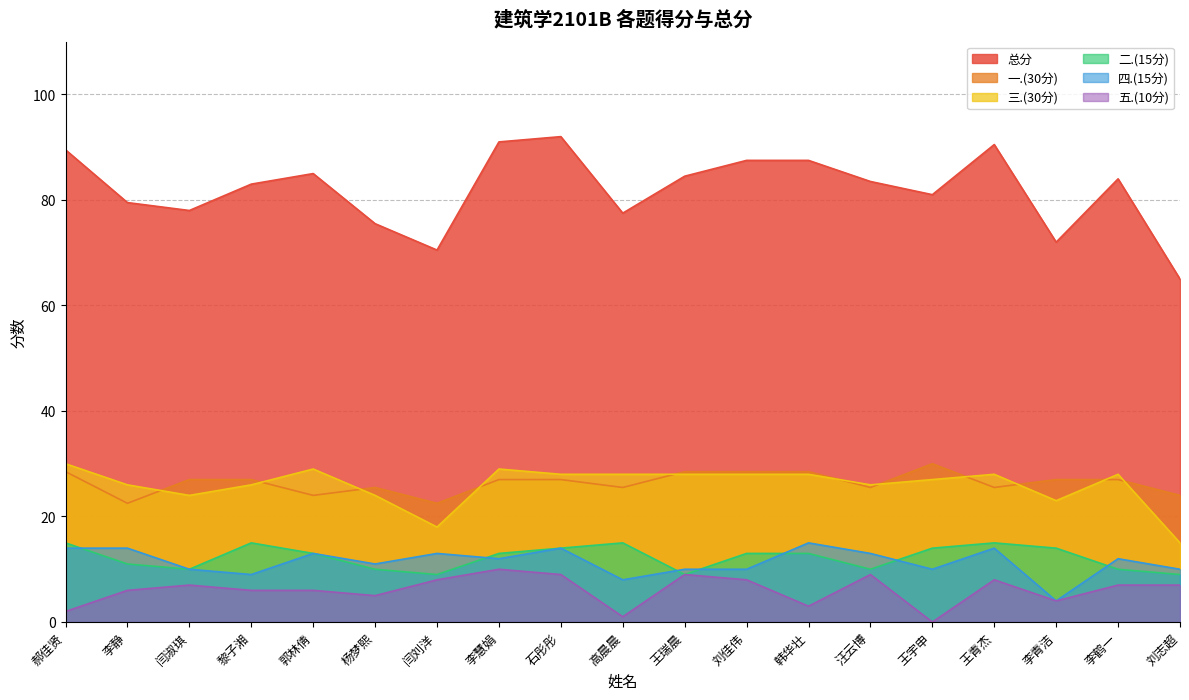

What is the difference between the highest and lowest values at 汪云博?

74.5